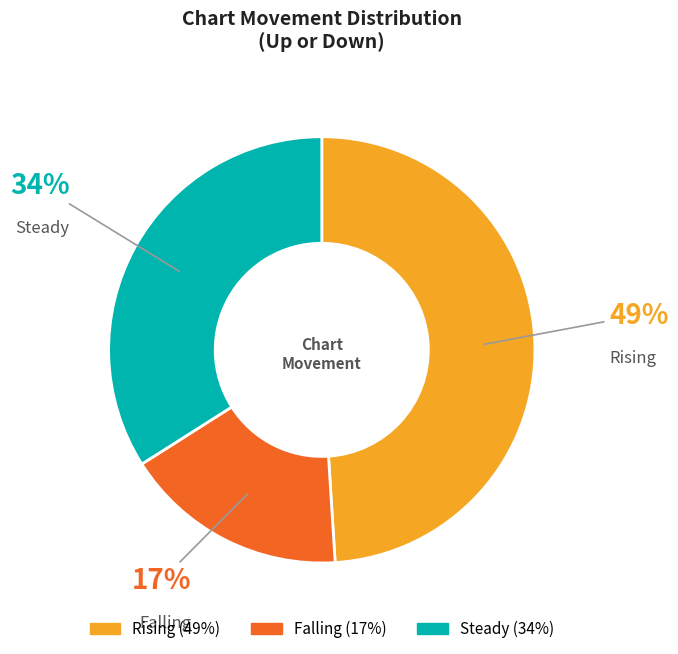

Rank the categories by value from lowest to highest.

Falling, Steady, Rising